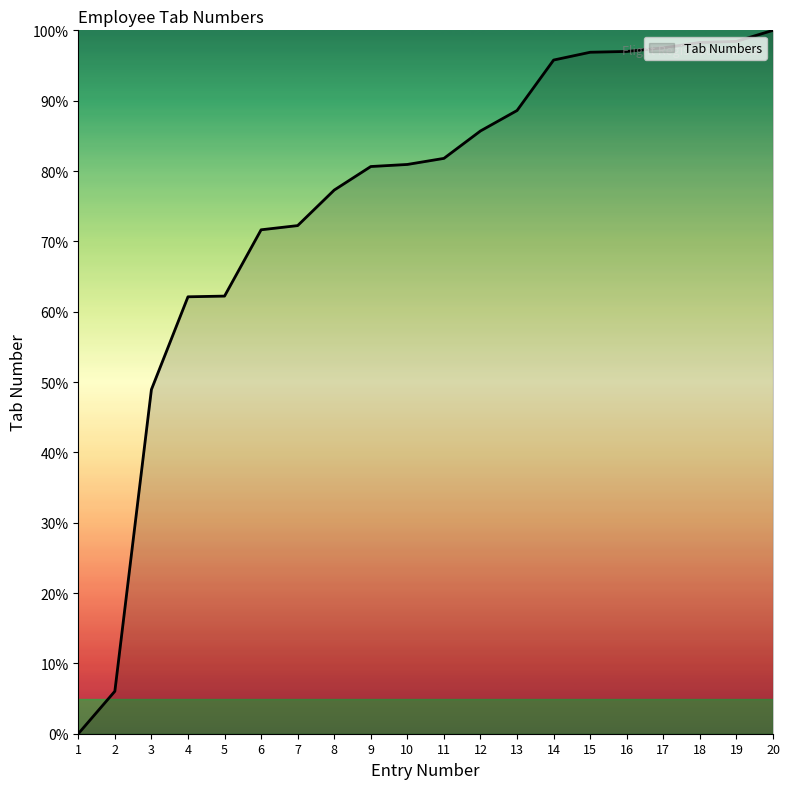

Is it true that the value at 10 is 143.0?

False